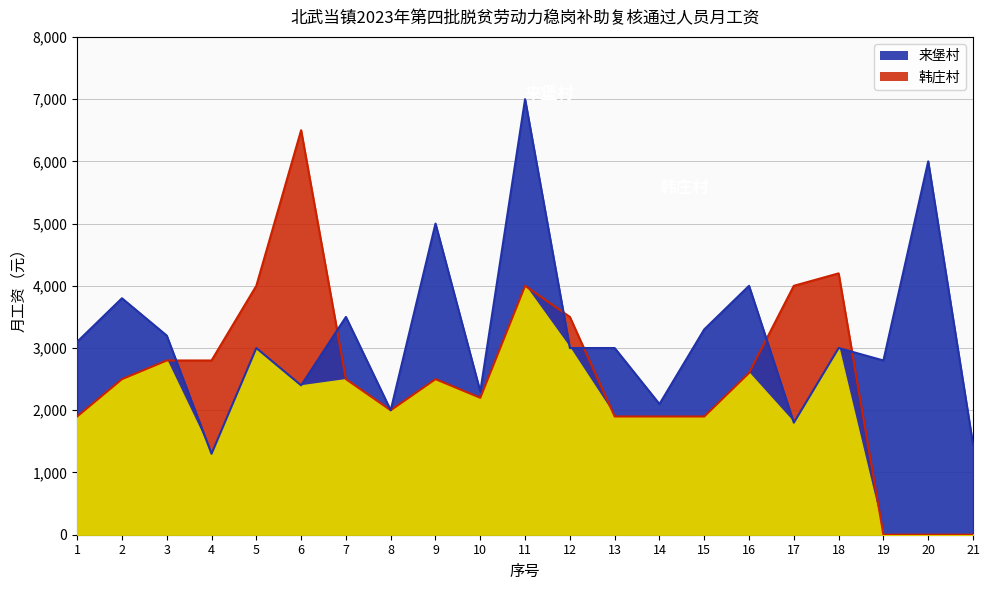

At which category is the sum across all series the highest?

11